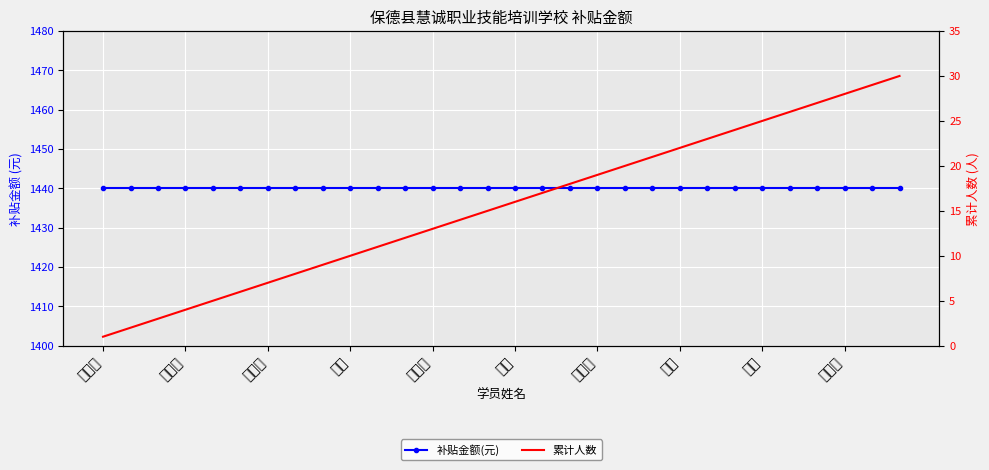

What is the minimum value for 补贴金额(元)?

1440